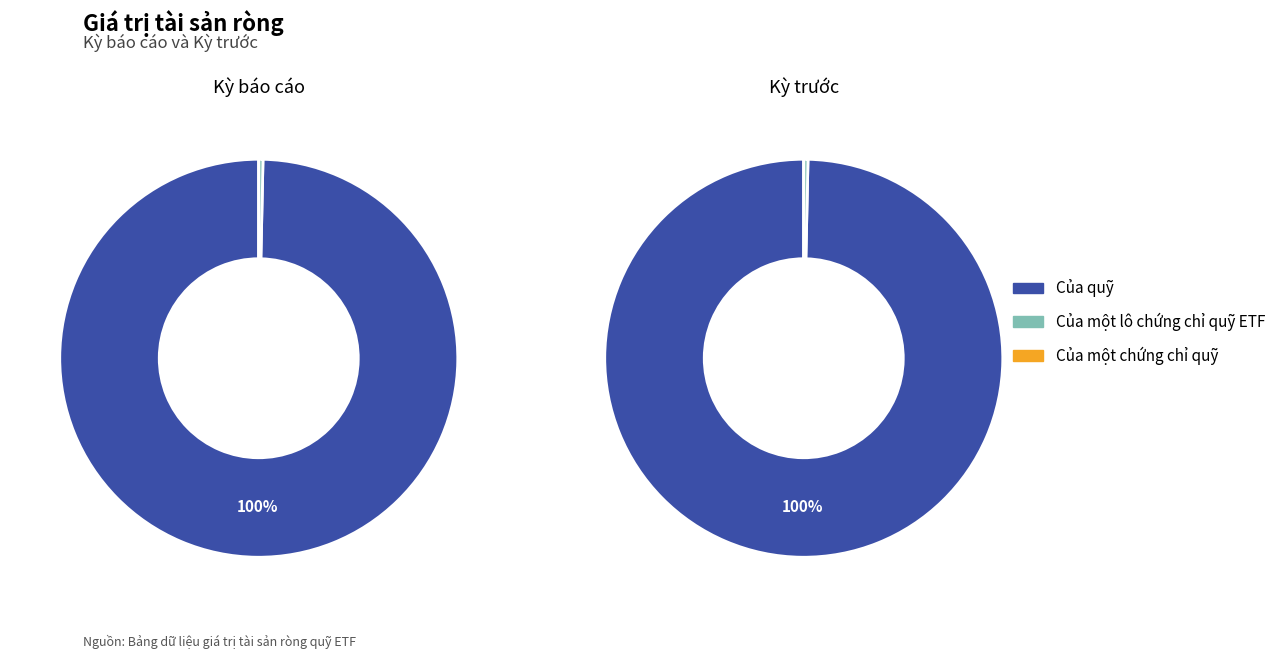

How many segments does this pie chart have?

3